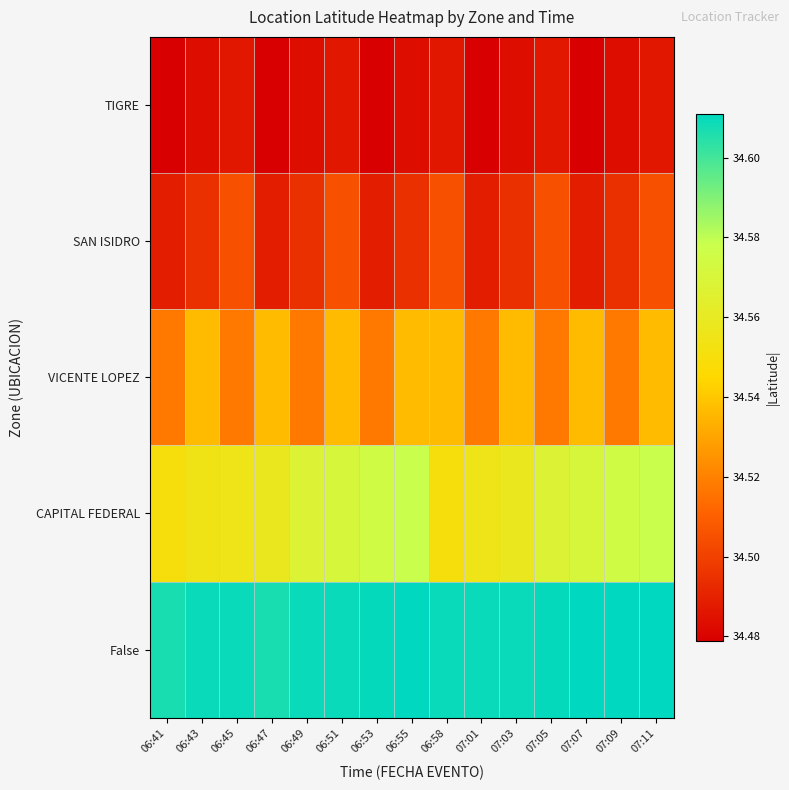

Which has a higher value, 07:05 or 07:09?

07:05